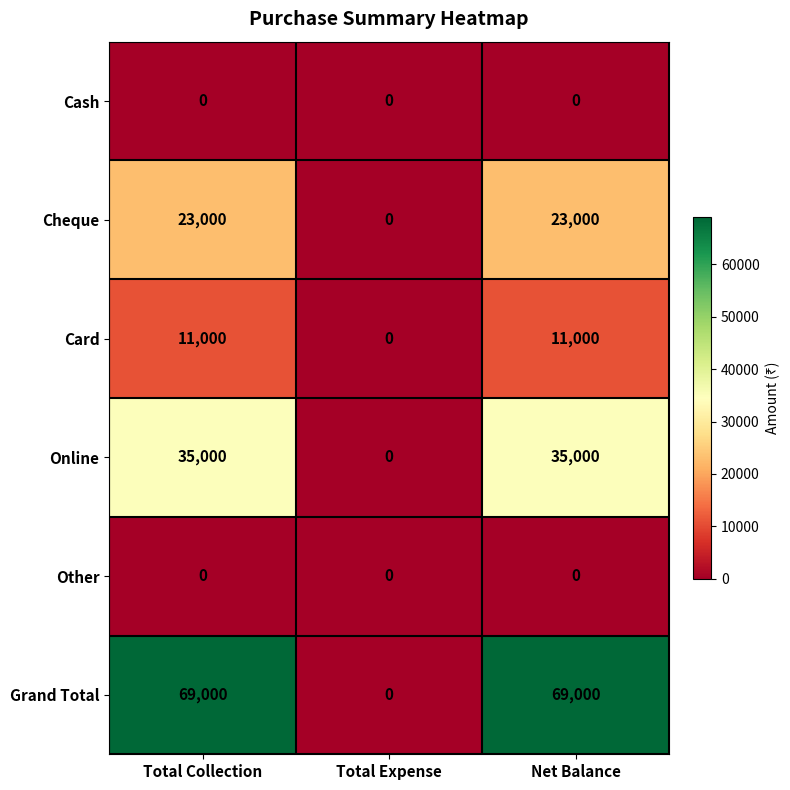

What is the difference between the Card values at Total Expense and Net Balance?

11000